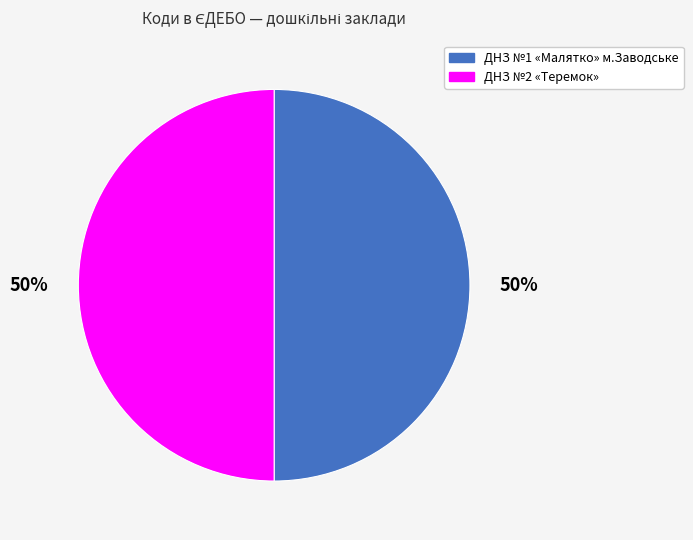

Approximately how many times larger is the value at ДНЗ №1 «Малятко» м.Заводське compared to ДНЗ №2 «Теремок»?

1.0